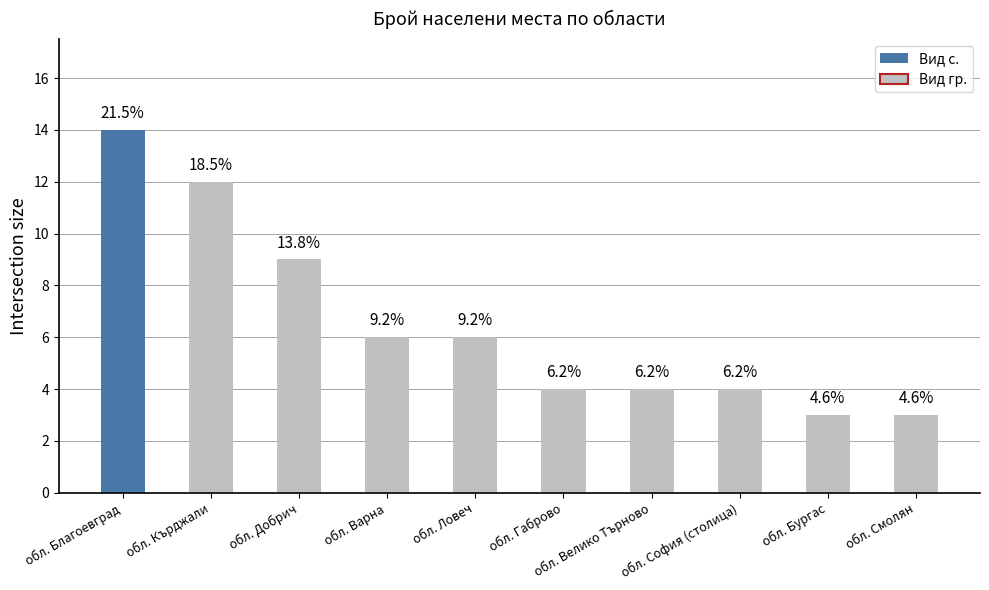

At which label is the value closest to 8?

обл. Добрич